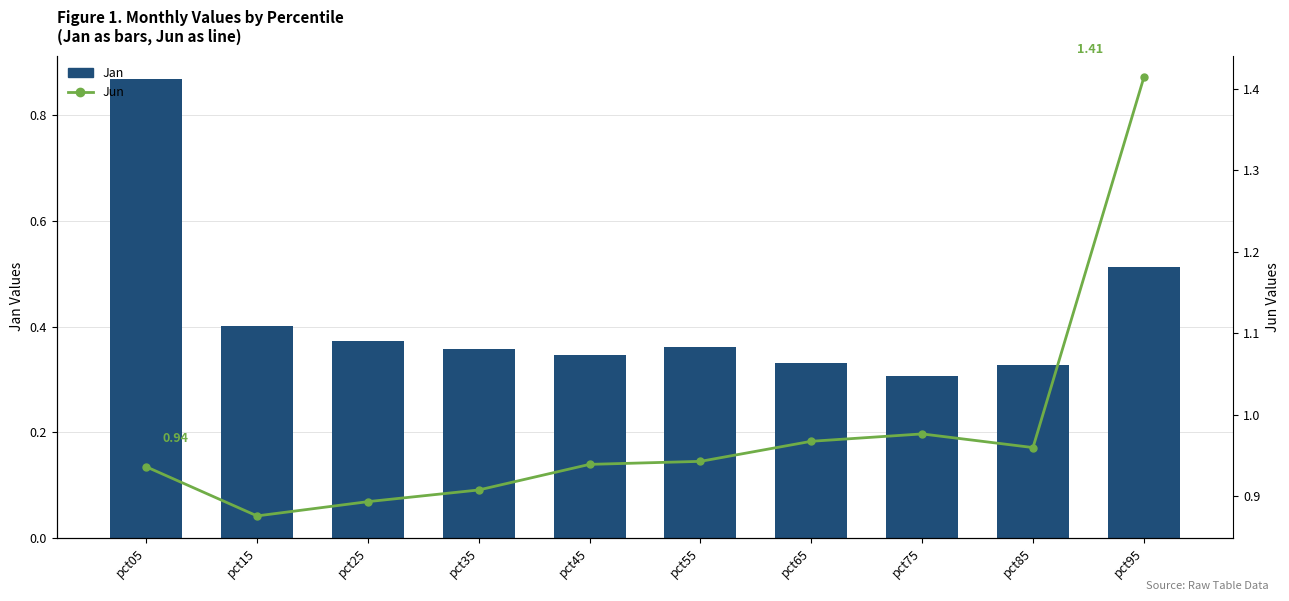

What are all the series names shown in the legend?

Jan, Jun